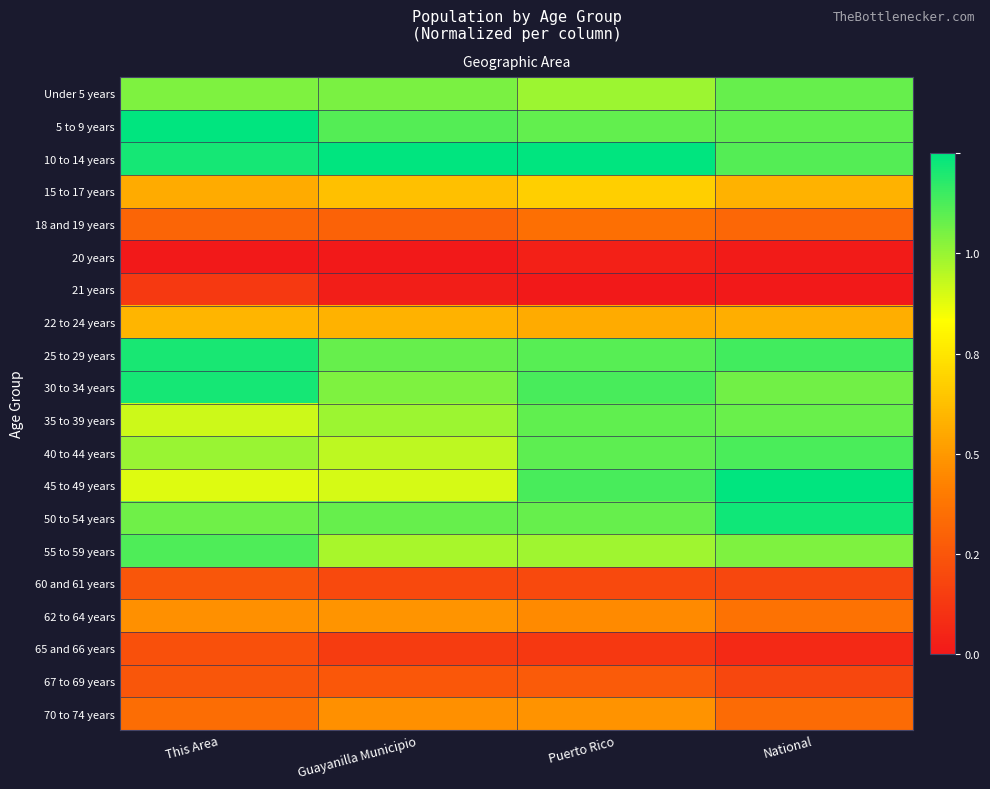

Reading left to right, extract all data points from this chart.

Under 5 years: This Area=0.8	Guayanilla Municipio=0.8	Puerto Rico=0.8	National=0.9
5 to 9 years: This Area=1.0	Guayanilla Municipio=0.9	Puerto Rico=0.9	National=0.9
10 to 14 years: This Area=1.0	Guayanilla Municipio=1.0	Puerto Rico=1.0	National=0.9
15 to 17 years: This Area=0.4	Guayanilla Municipio=0.5	Puerto Rico=0.5	National=0.5
18 and 19 years: This Area=0.2	Guayanilla Municipio=0.2	Puerto Rico=0.3	National=0.3
20 years: This Area=0.0	Guayanilla Municipio=0.0	Puerto Rico=0.0	National=0.0
21 years: This Area=0.1	Guayanilla Municipio=0.0	Puerto Rico=0.0	National=0.0
22 to 24 years: This Area=0.5	Guayanilla Municipio=0.5	Puerto Rico=0.4	National=0.5
25 to 29 years: This Area=1.0	Guayanilla Municipio=0.9	Puerto Rico=0.9	National=0.9
30 to 34 years: This Area=1.0	Guayanilla Municipio=0.8	Puerto Rico=0.9	National=0.9
35 to 39 years: This Area=0.7	Guayanilla Municipio=0.8	Puerto Rico=0.9	National=0.9
40 to 44 years: This Area=0.8	Guayanilla Municipio=0.8	Puerto Rico=0.9	National=0.9
45 to 49 years: This Area=0.7	Guayanilla Municipio=0.7	Puerto Rico=0.9	National=1.0
50 to 54 years: This Area=0.9	Guayanilla Municipio=0.9	Puerto Rico=0.9	National=1.0
55 to 59 years: This Area=0.9	Guayanilla Municipio=0.8	Puerto Rico=0.8	National=0.8
60 and 61 years: This Area=0.2	Guayanilla Municipio=0.2	Puerto Rico=0.2	National=0.2
62 to 64 years: This Area=0.4	Guayanilla Municipio=0.4	Puerto Rico=0.4	National=0.3
65 and 66 years: This Area=0.2	Guayanilla Municipio=0.1	Puerto Rico=0.1	National=0.1
67 to 69 years: This Area=0.2	Guayanilla Municipio=0.2	Puerto Rico=0.2	National=0.2
70 to 74 years: This Area=0.3	Guayanilla Municipio=0.4	Puerto Rico=0.4	National=0.3